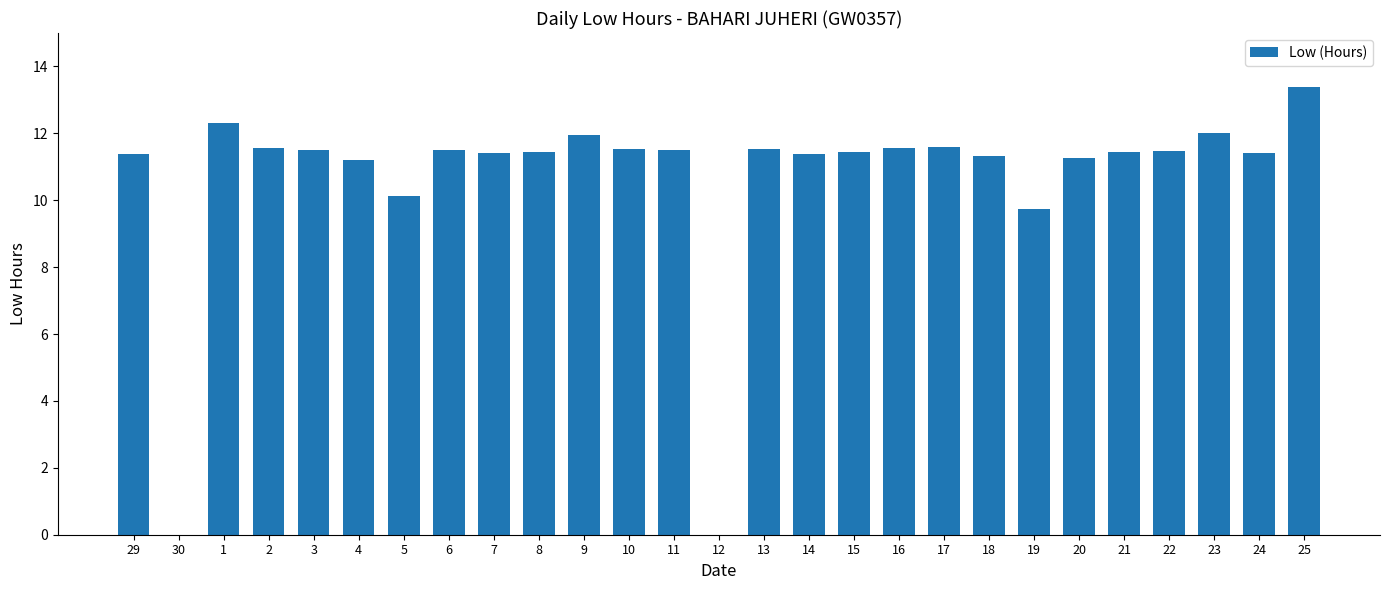

What is the change in value from 30 to 7?

+11.4